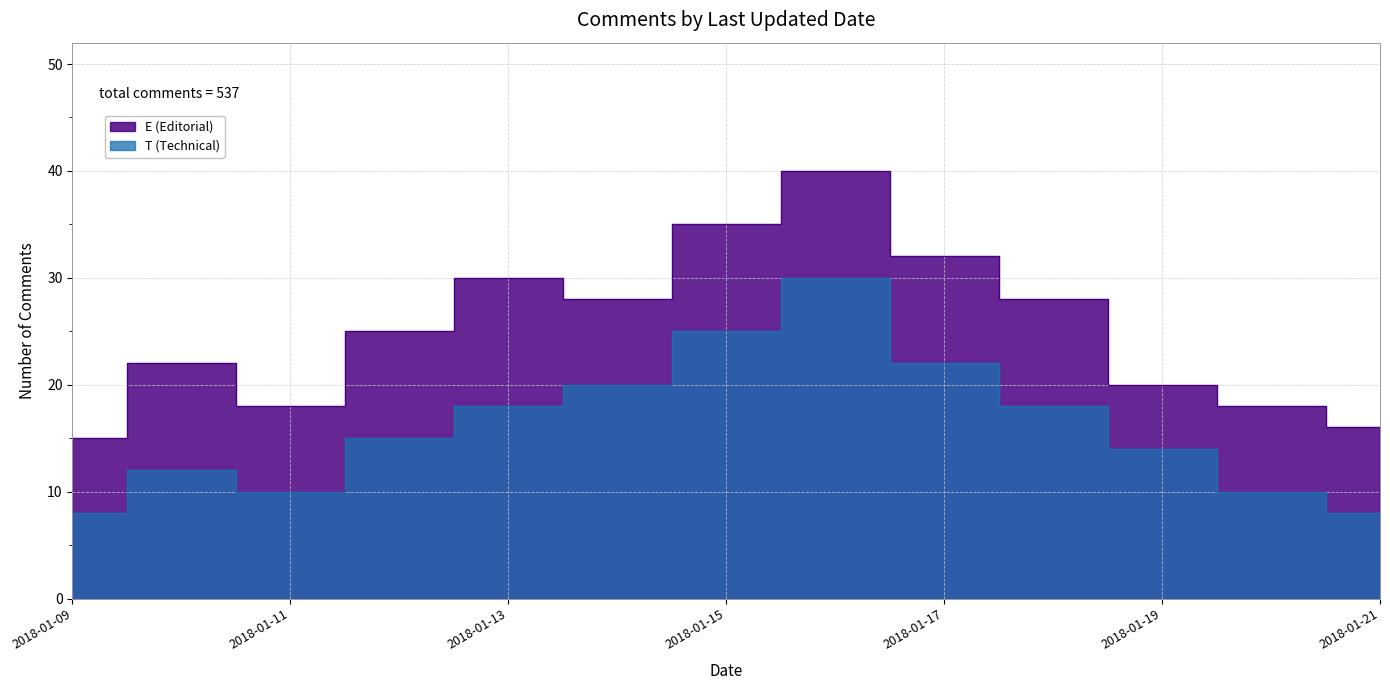

The T (Technical) series shows 18 at 2018-01-13. True or false?

True